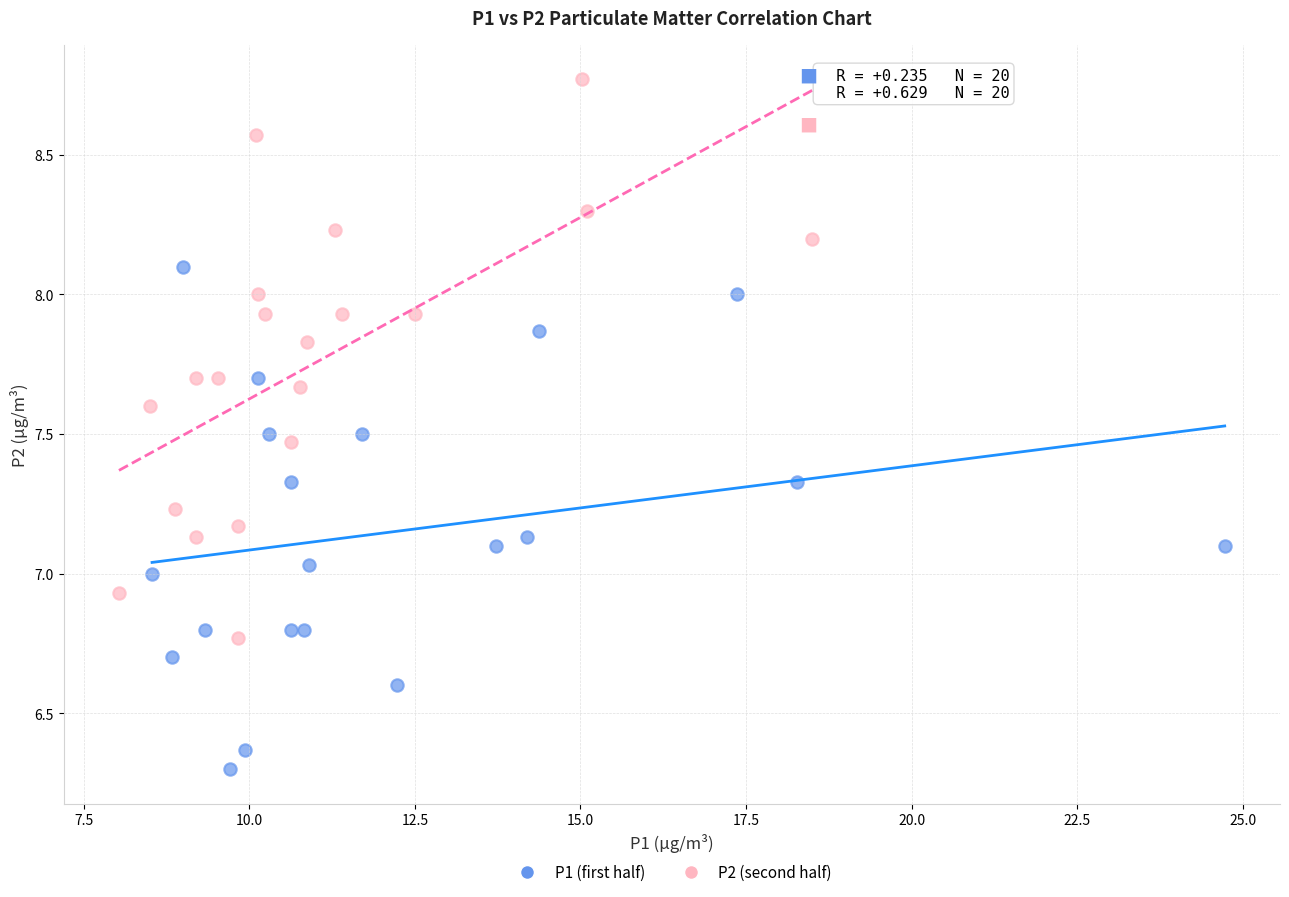

Which series reaches the maximum Y coordinate?

P2 (second half)